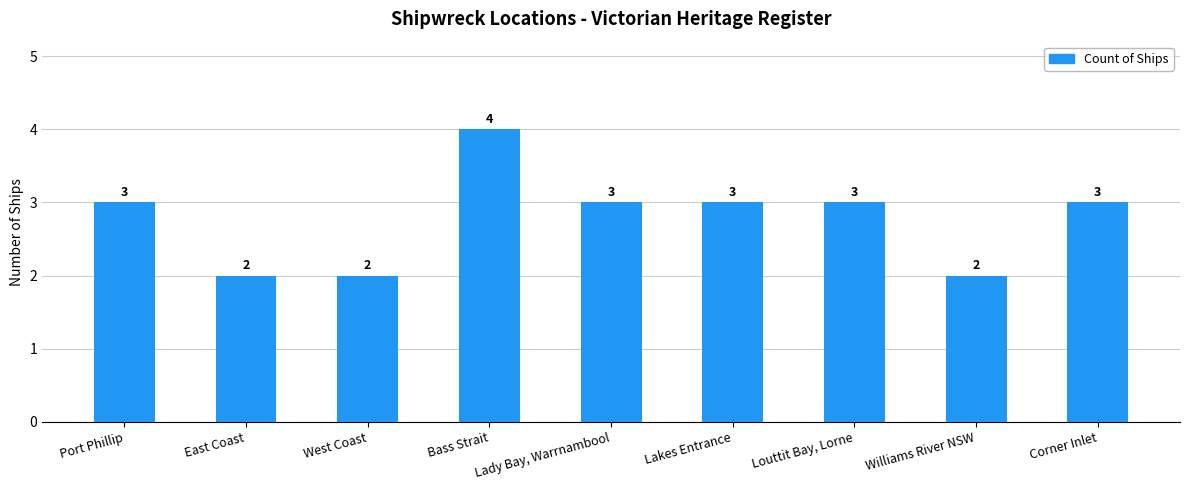

What is the average value?

3